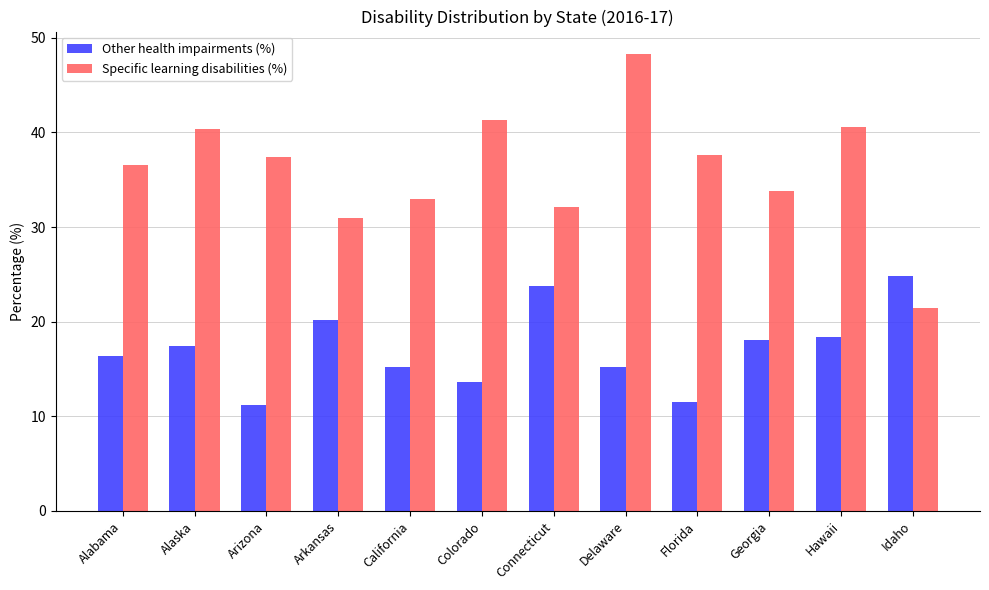

How many distinct data groups are displayed?

2